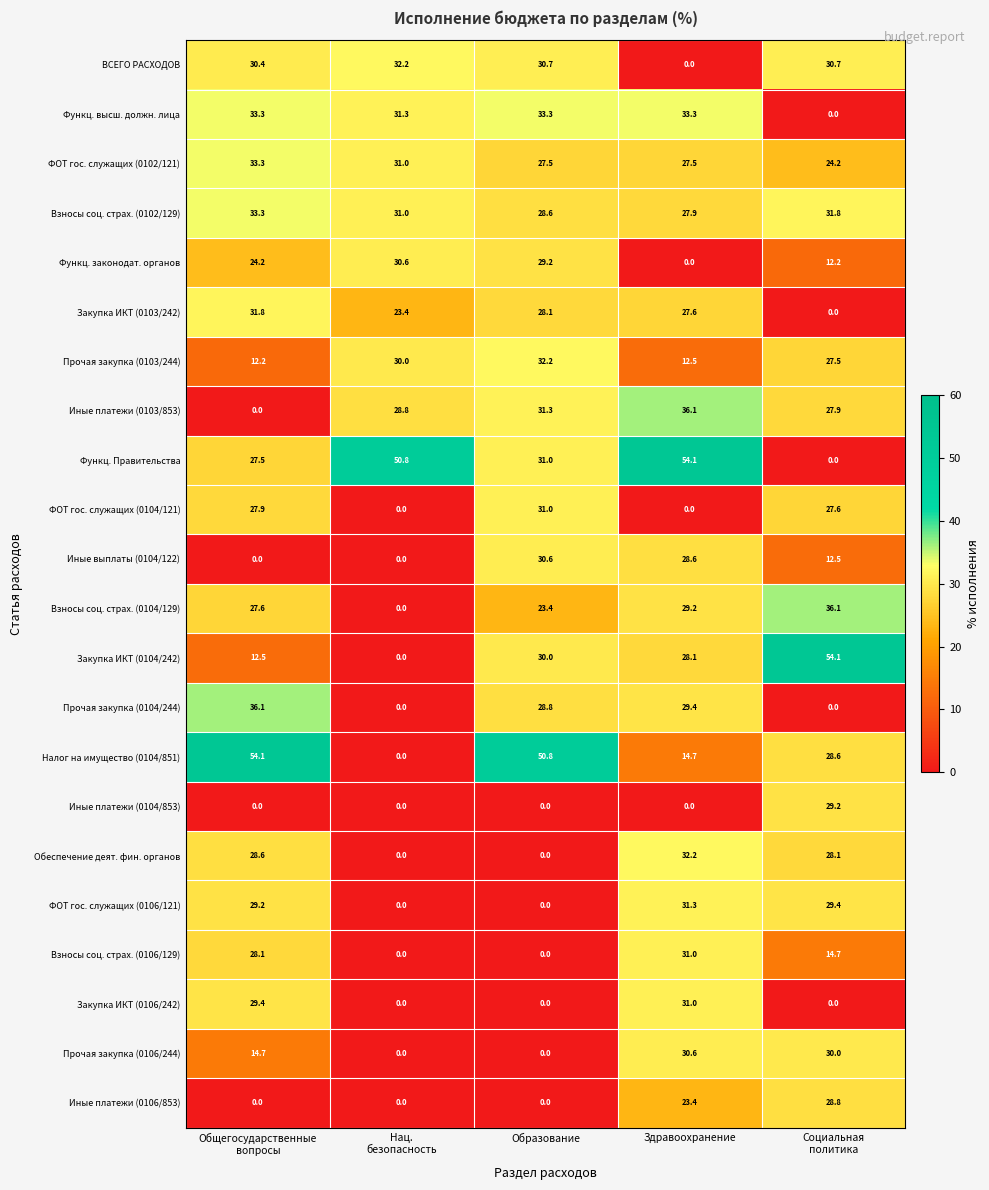

How many data points does each series have?

5